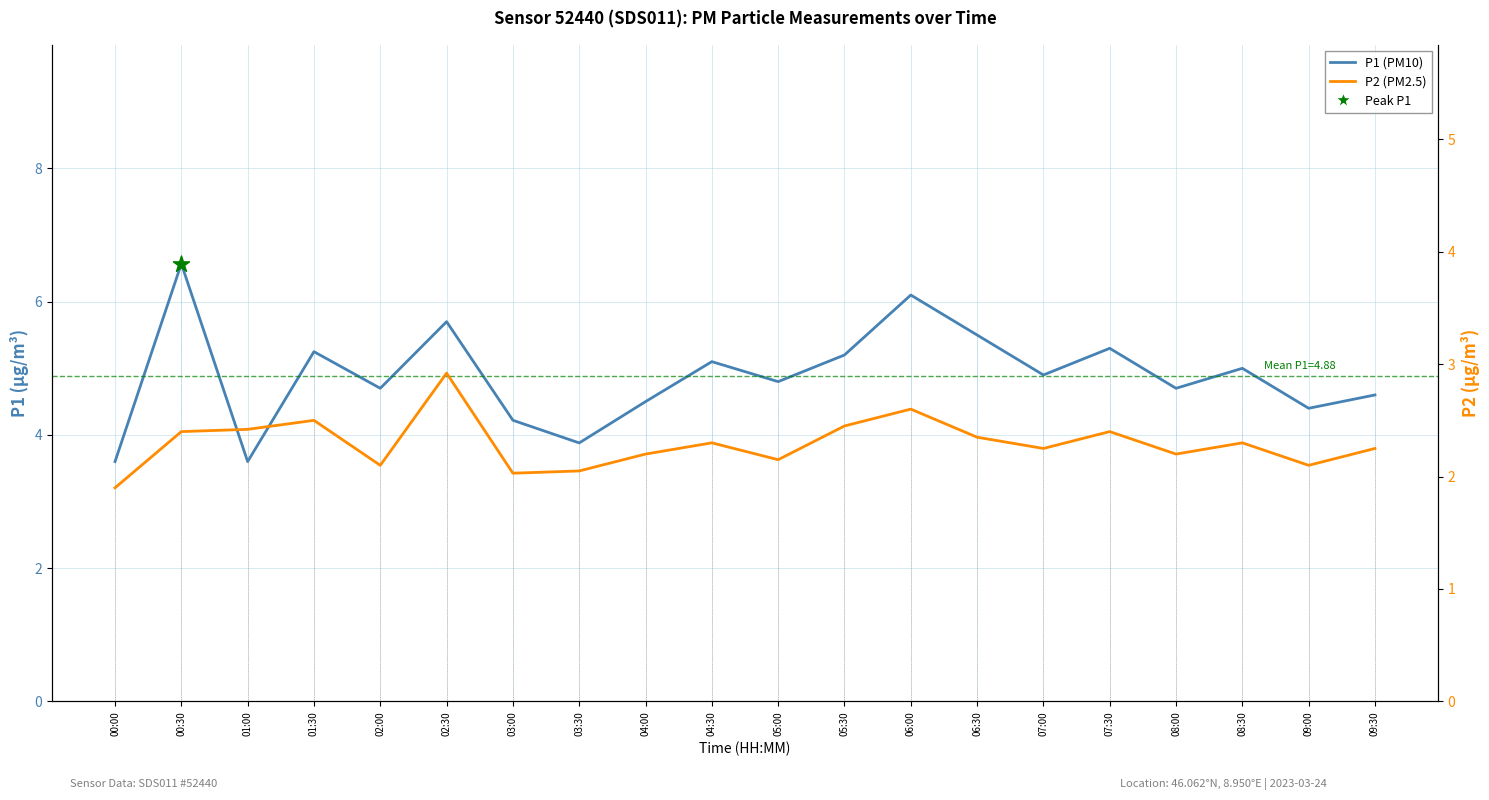

What are all the series names shown in the legend?

P1 (PM10), P2 (PM2.5)